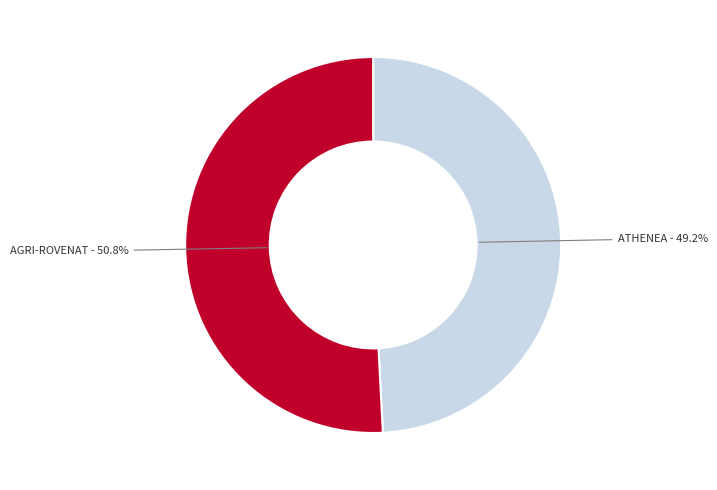

Count the number of slices in the pie.

2